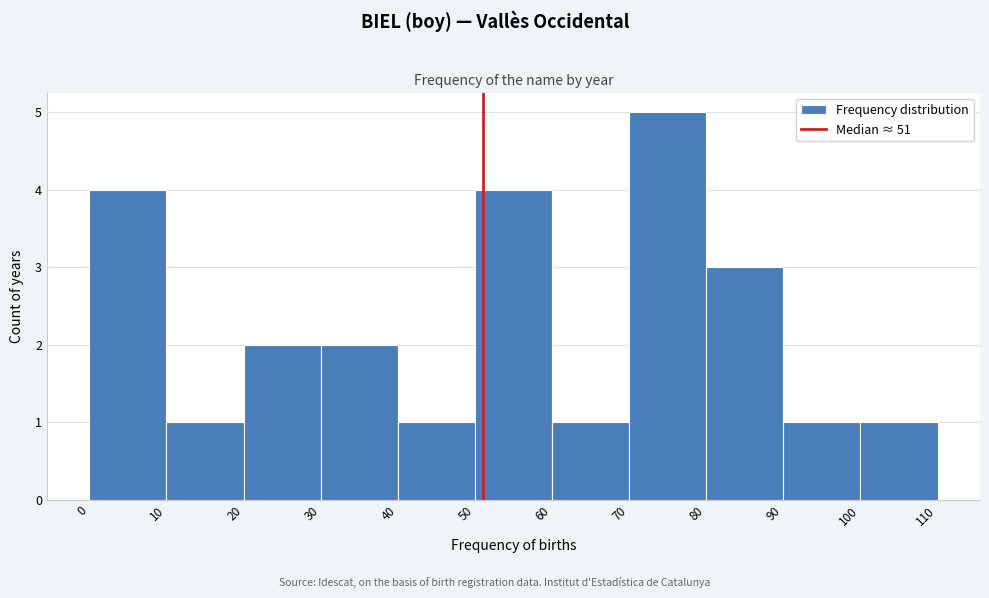

How tall is the bar that spans 60 to 70 on the x-axis? The values are not printed on the chart, so give them approximately, as read against the axis.

1